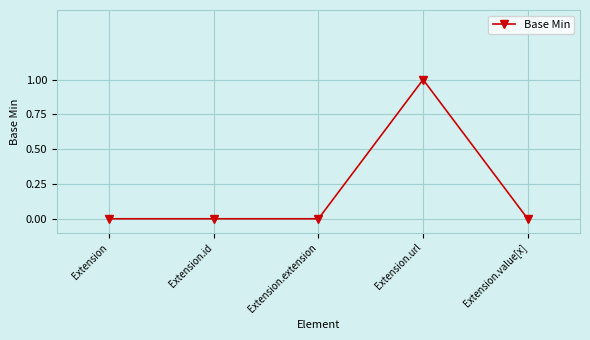

True or false: the data shows -1 at Extension.value[x].

False